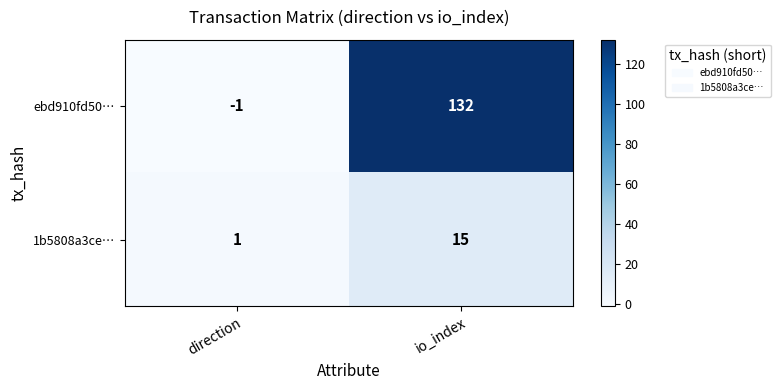

Reading left to right, transcribe all the data shown in this chart.

ebd910fd50…: -1	132
1b5808a3ce…: 1	15